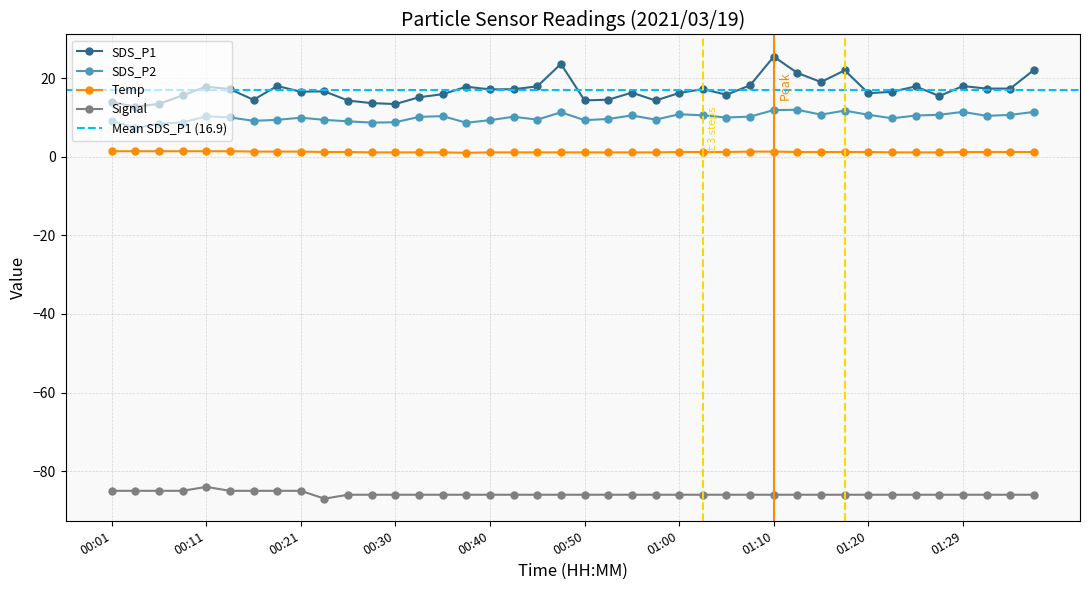

What are all the series names shown in the legend?

SDS_P1, SDS_P2, Temp, Signal